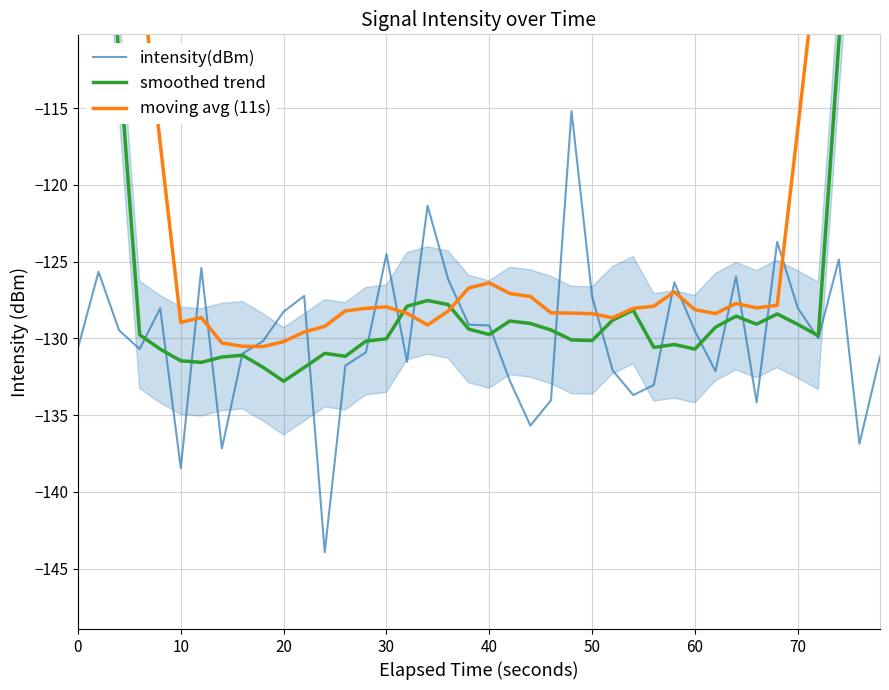

What is the highest value of the intensity(dBm) series?

-115.2